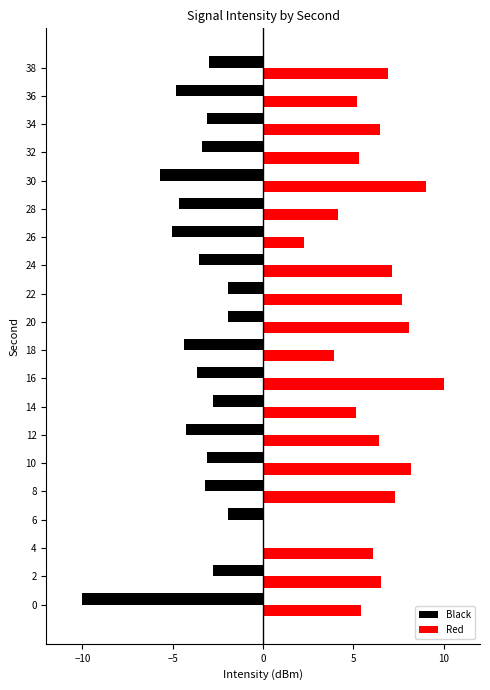

What is the maximum value for Red?

10.0